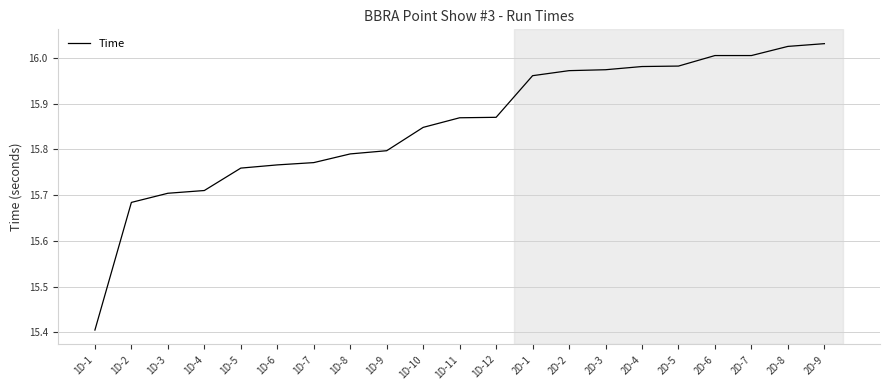

What position from the left is 2D-2?

14